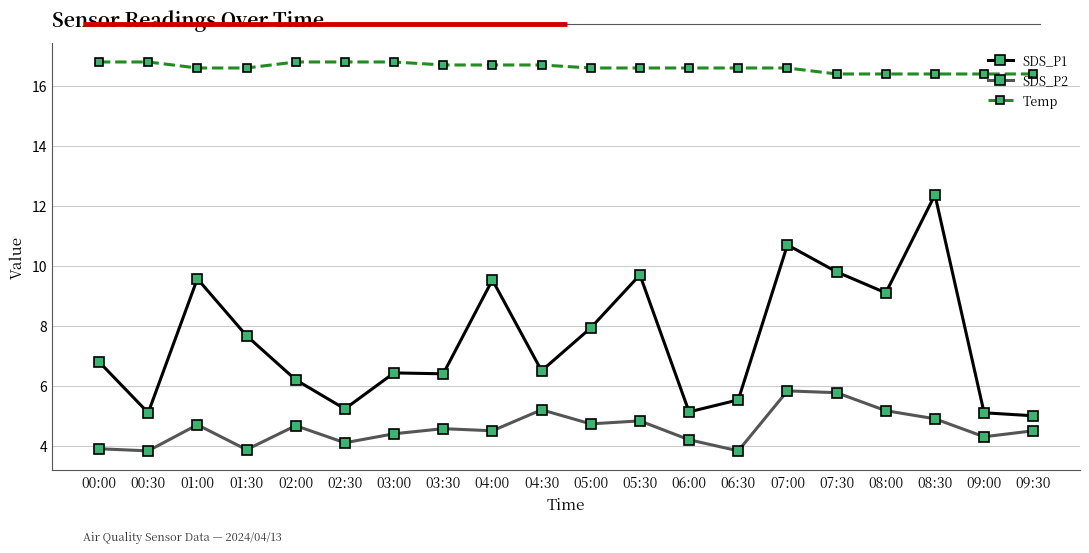

What are all the series names shown in the legend?

SDS_P1, SDS_P2, Temp